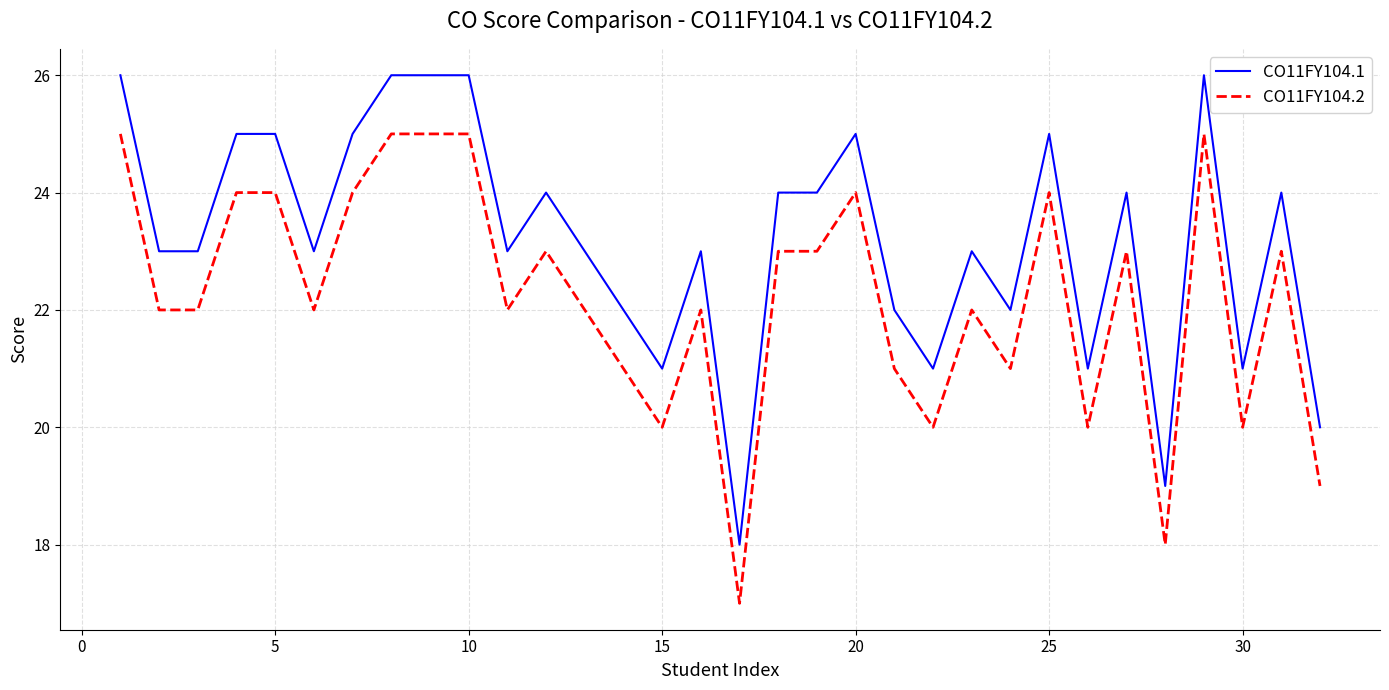

How many lines are shown in the chart?

2